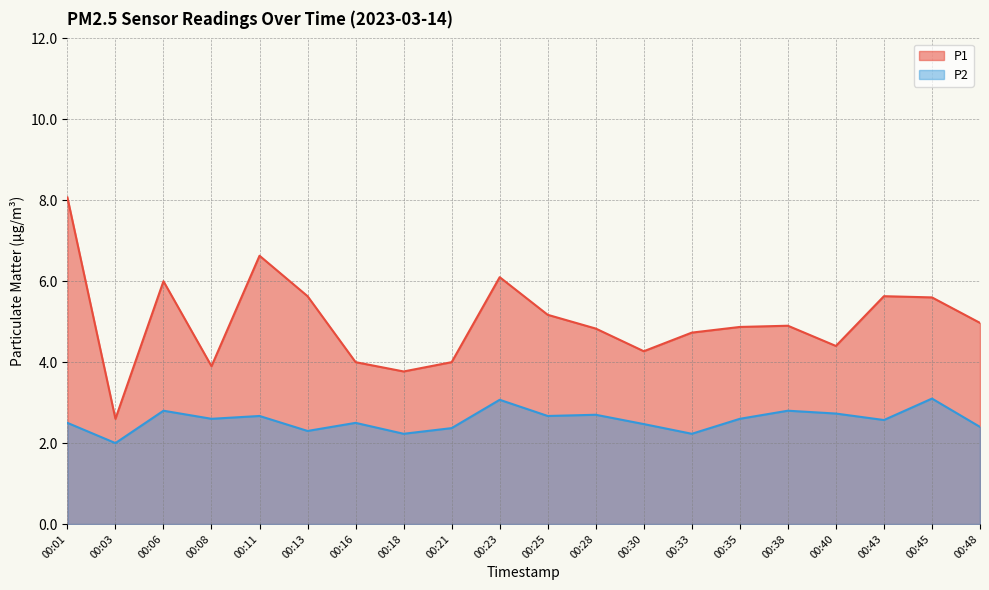

Reading left to right, list all the values displayed in this chart.

P1: 00:01=8.1	00:03=2.6	00:06=6.0	00:08=3.9	00:11=6.6	00:13=5.6	00:16=4.0	00:18=3.8	00:21=4.0	00:23=6.1	00:25=5.2	00:28=4.8	00:30=4.3	00:33=4.7	00:35=4.9	00:38=4.9	00:40=4.4	00:43=5.6	00:45=5.6	00:48=5.0
P2: 00:01=2.5	00:03=2.0	00:06=2.8	00:08=2.6	00:11=2.7	00:13=2.3	00:16=2.5	00:18=2.2	00:21=2.4	00:23=3.1	00:25=2.7	00:28=2.7	00:30=2.5	00:33=2.2	00:35=2.6	00:38=2.8	00:40=2.7	00:43=2.6	00:45=3.1	00:48=2.4